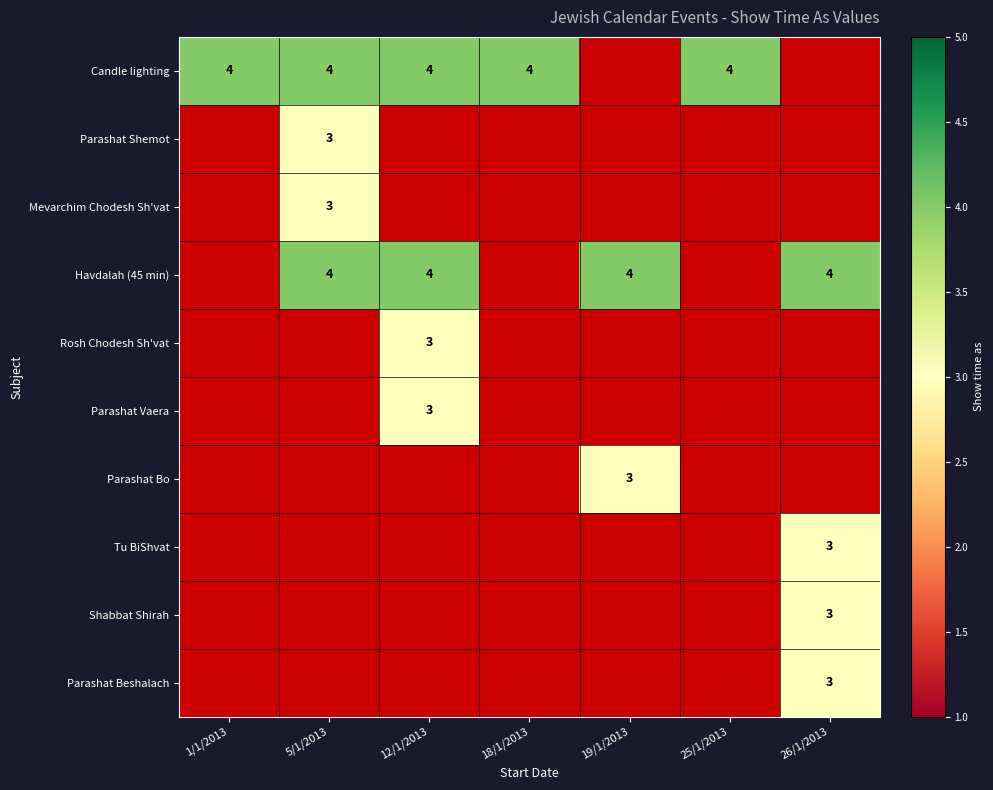

Is it true that Havdalah (45 min) equals 4.0 at 5/1/2013?

True